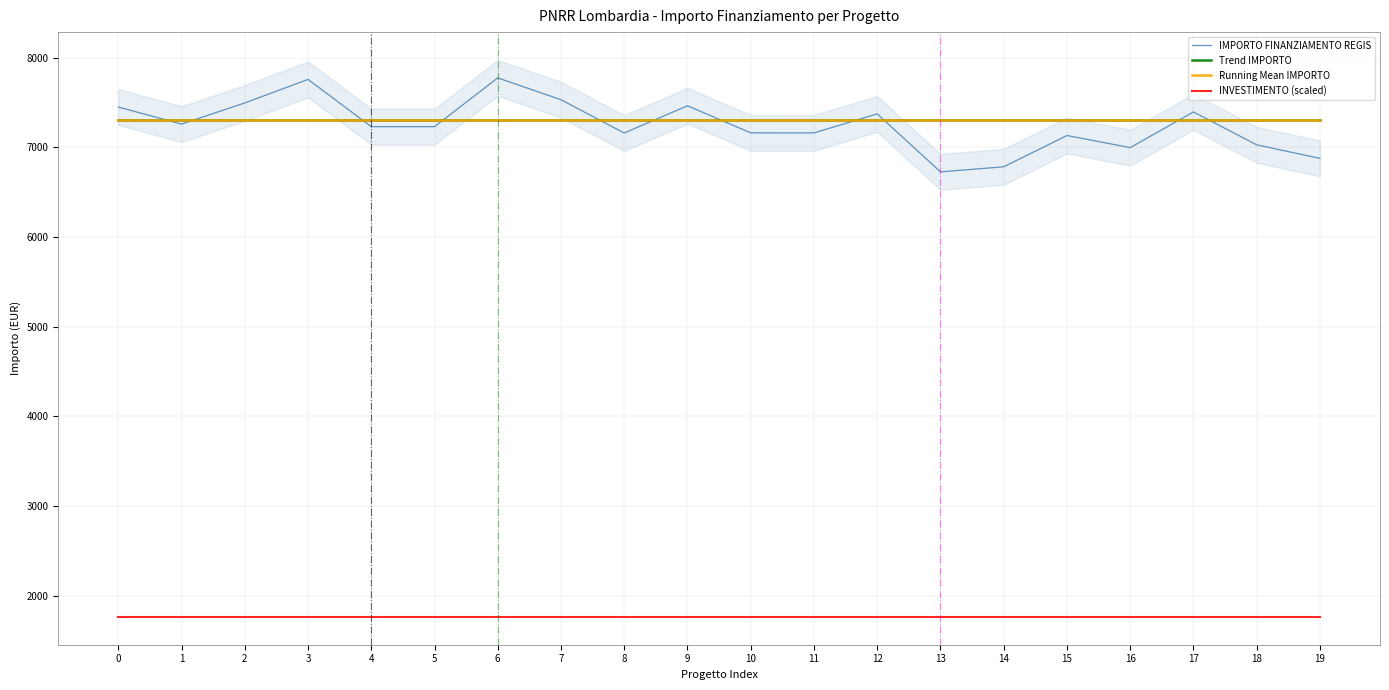

At which category is the sum across all series the highest?

6